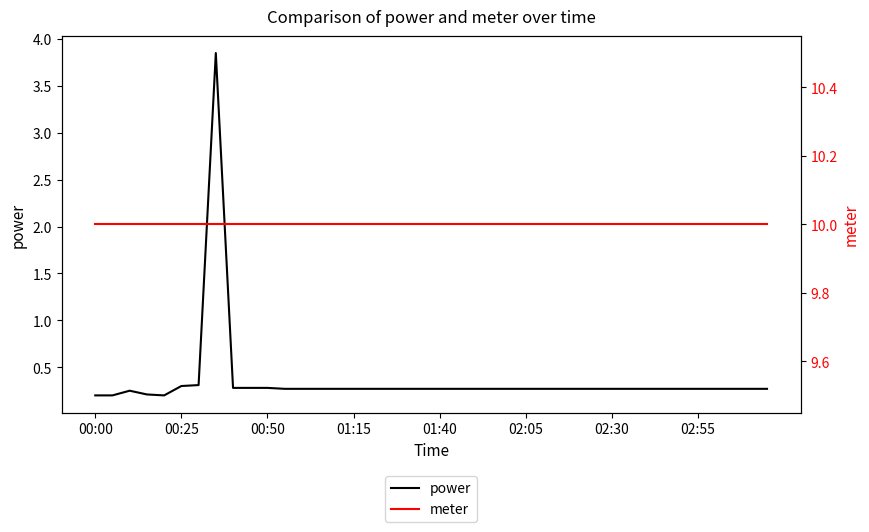

Rank the categories by meter value from highest to lowest.

00:00, 00:25, 00:50, 01:15, 01:40, 02:05, 02:30, 02:55, 8, 9, 10, 11, 12, 13, 14, 15, 16, 17, 18, 19, 20, 21, 22, 23, 24, 25, 26, 27, 28, 29, 30, 31, 32, 33, 34, 35, 36, 37, 38, 39